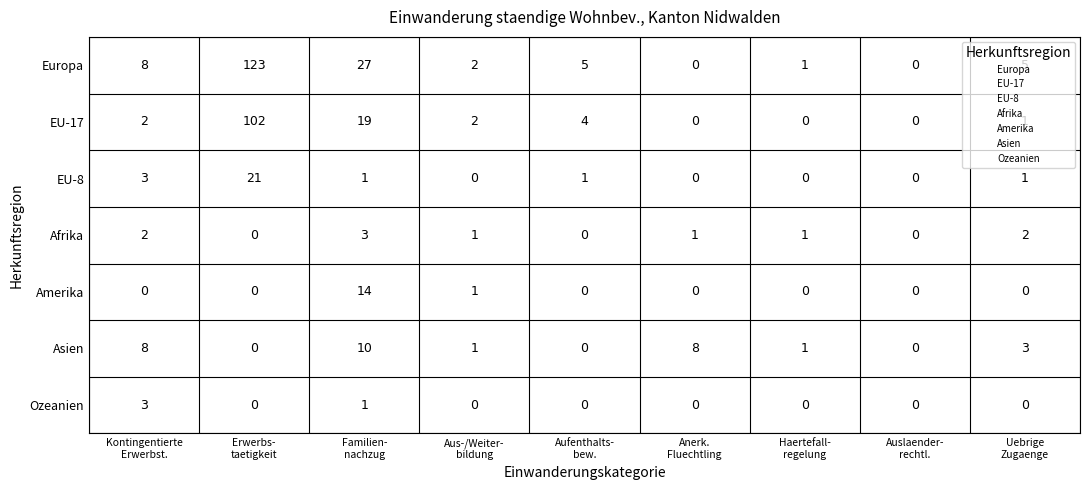

Which series has the widest spread of values?

Europa